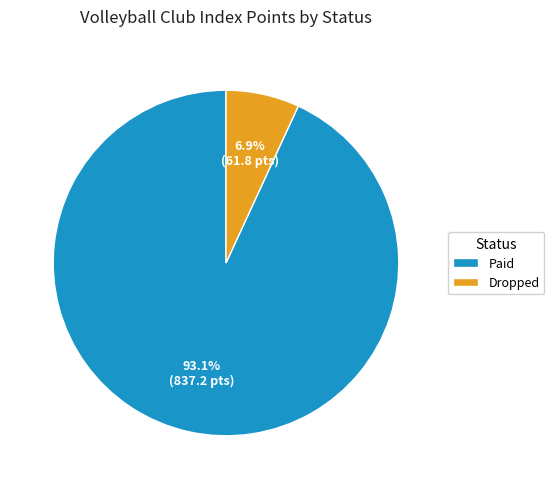

What percentage do Dropped and Paid together represent?

100.0%